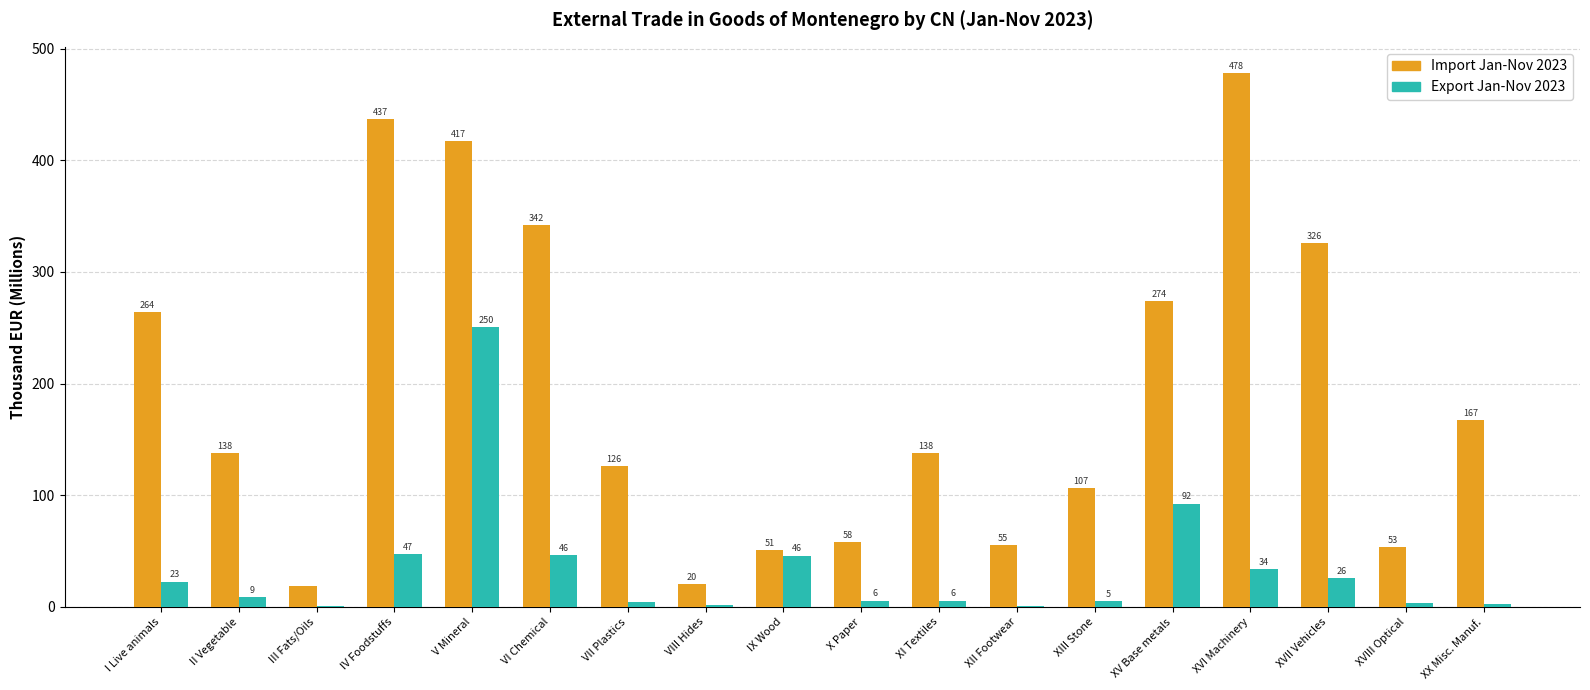

What is the difference between the Import Jan-Nov 2023 values at IX Wood and X Paper?

7.3